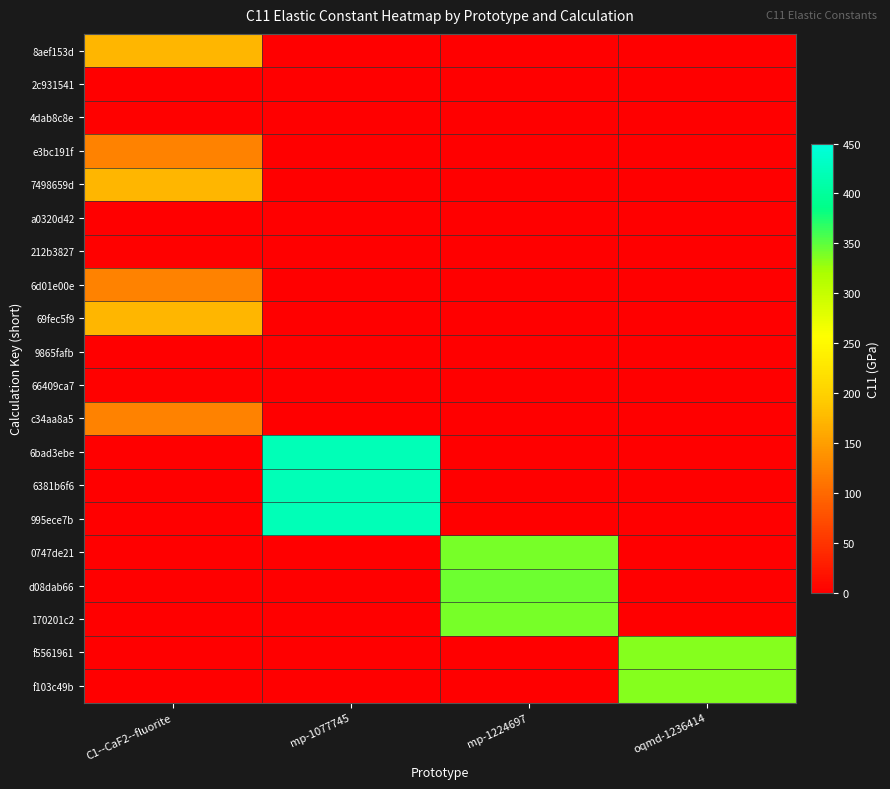

At how many categories does at least one series exceed 263?

3